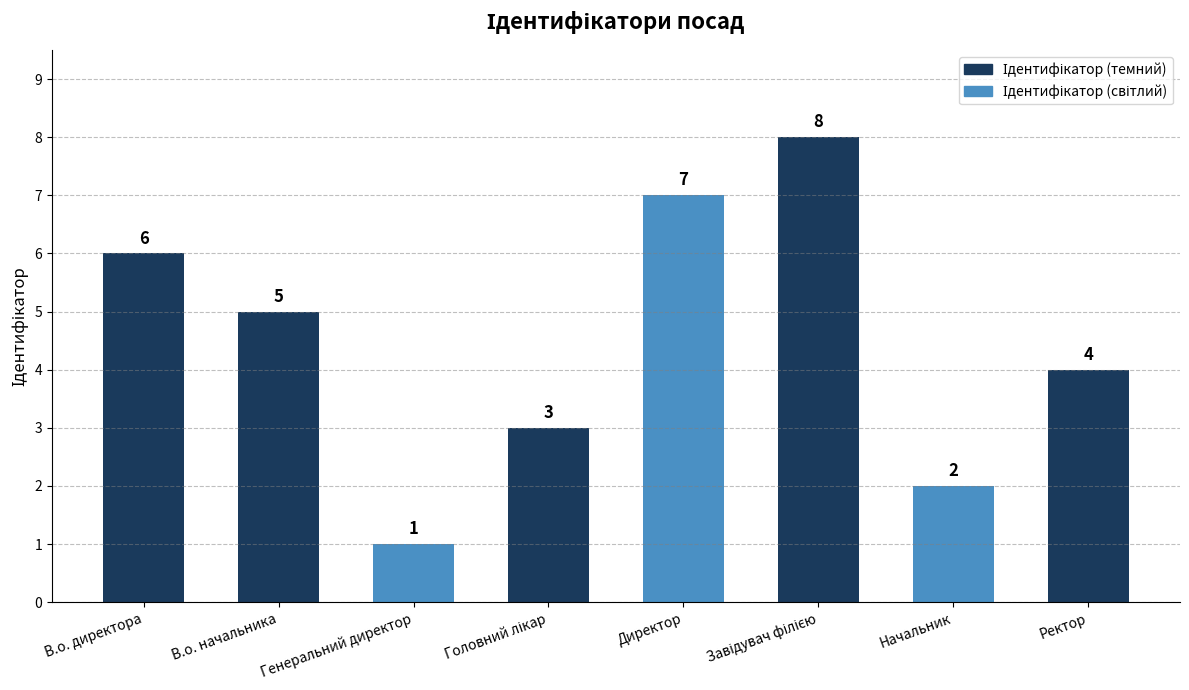

How many values are between 3 and 7?

5